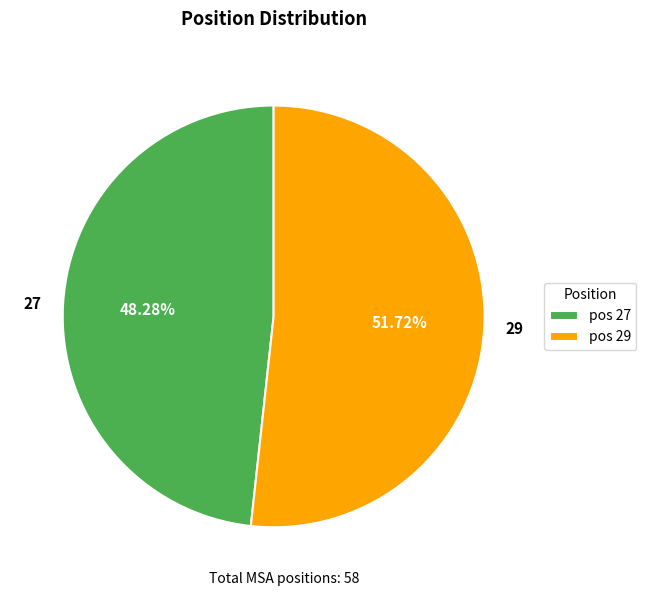

Does 27 account for over 50% of the chart?

No